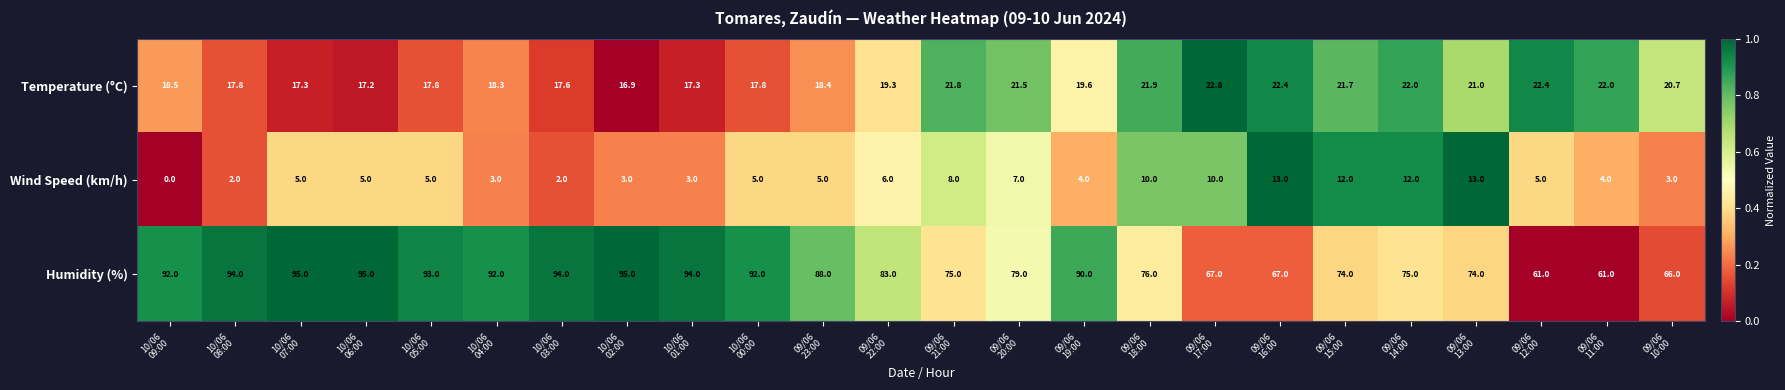

What is the lowest value of the Temperature (°C) series?

16.9